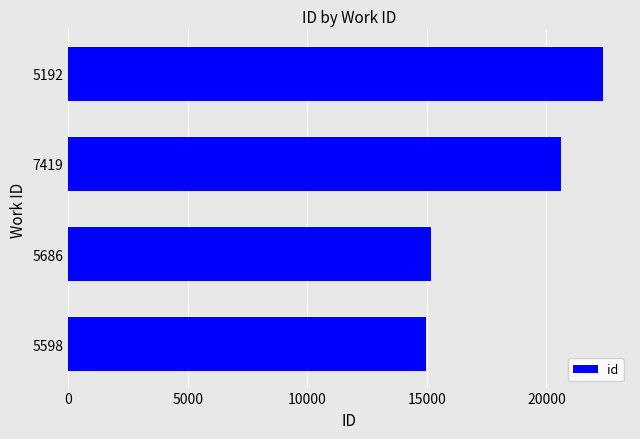

Reading bottom to top, what are all the values shown in this chart?

5598=14964	5686=15172	7419=20609	5192=22378